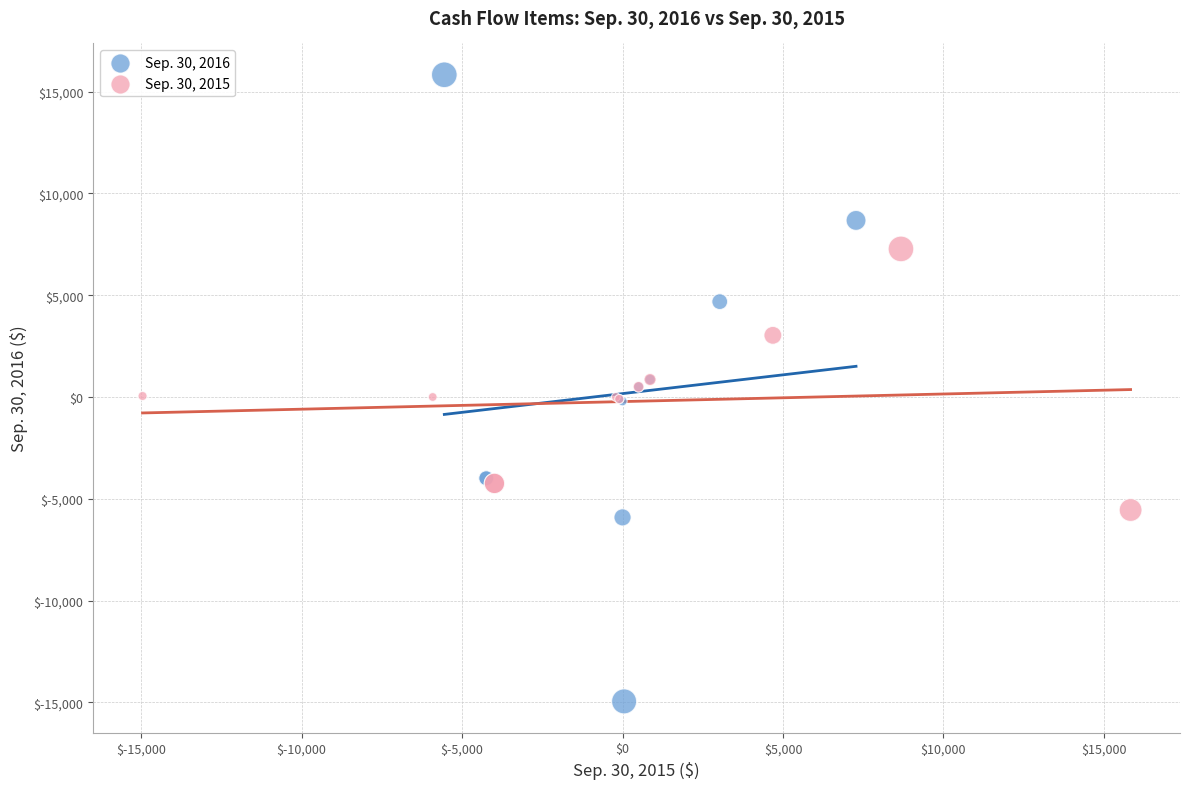

Which series has the widest spread of Y values?

Sep. 30, 2016